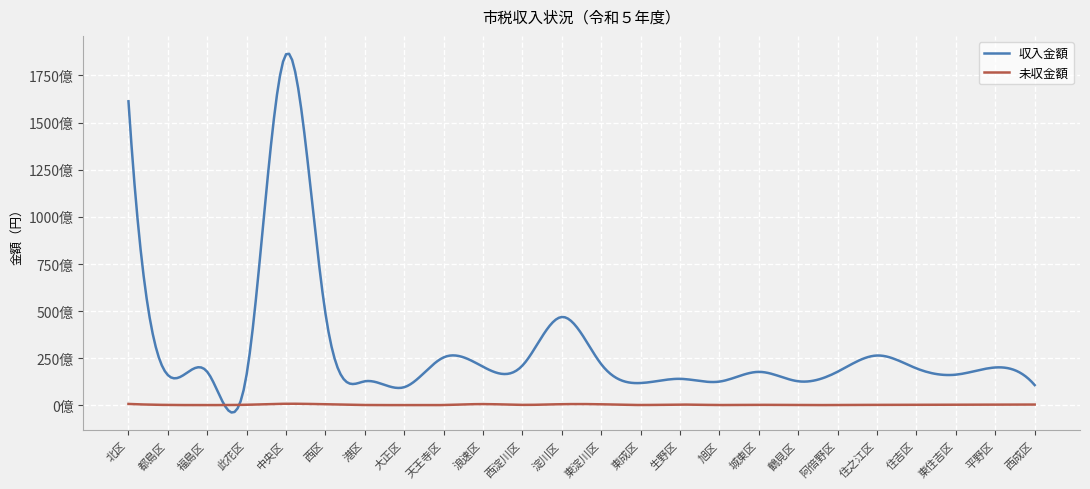

What are all the series names shown in the legend?

収入金額, 未収金額